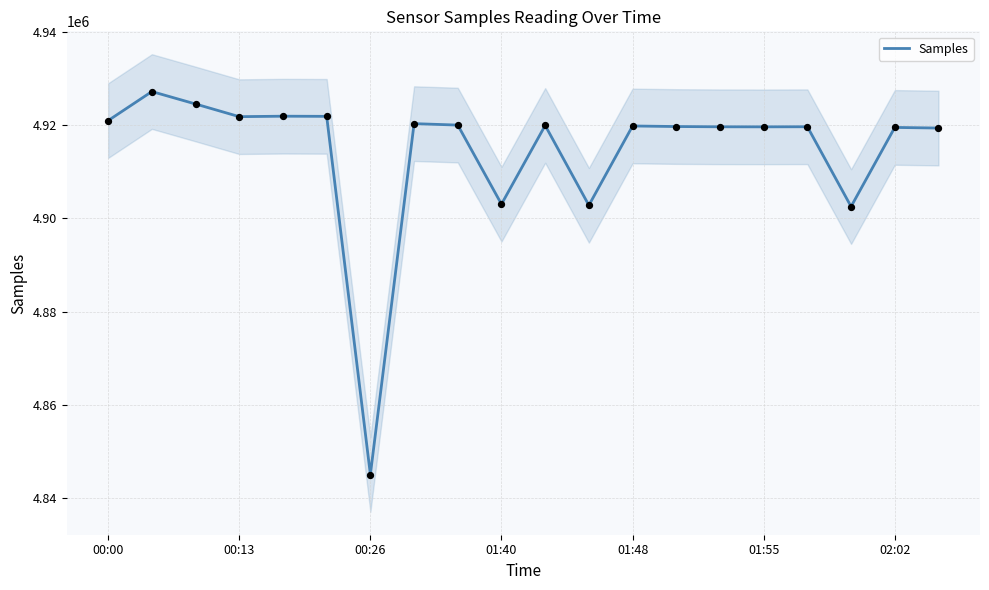

Between 16 and 8, which is larger?

8